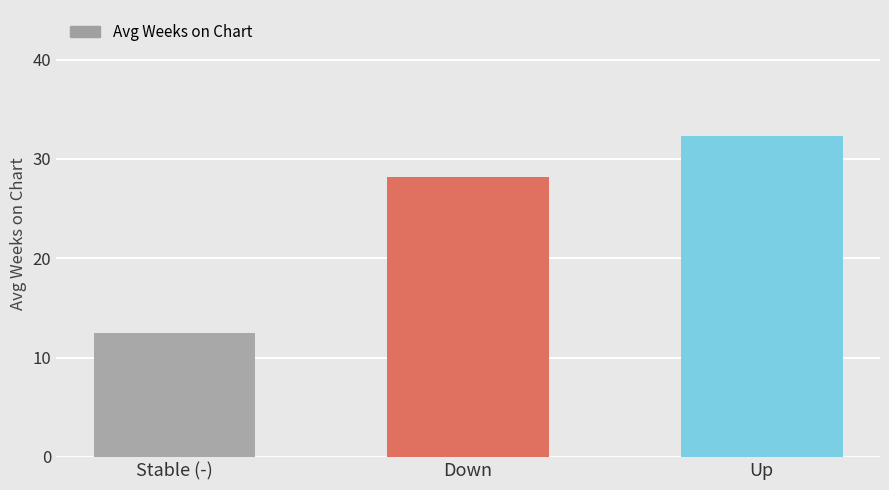

What is the smallest value displayed?

12.5